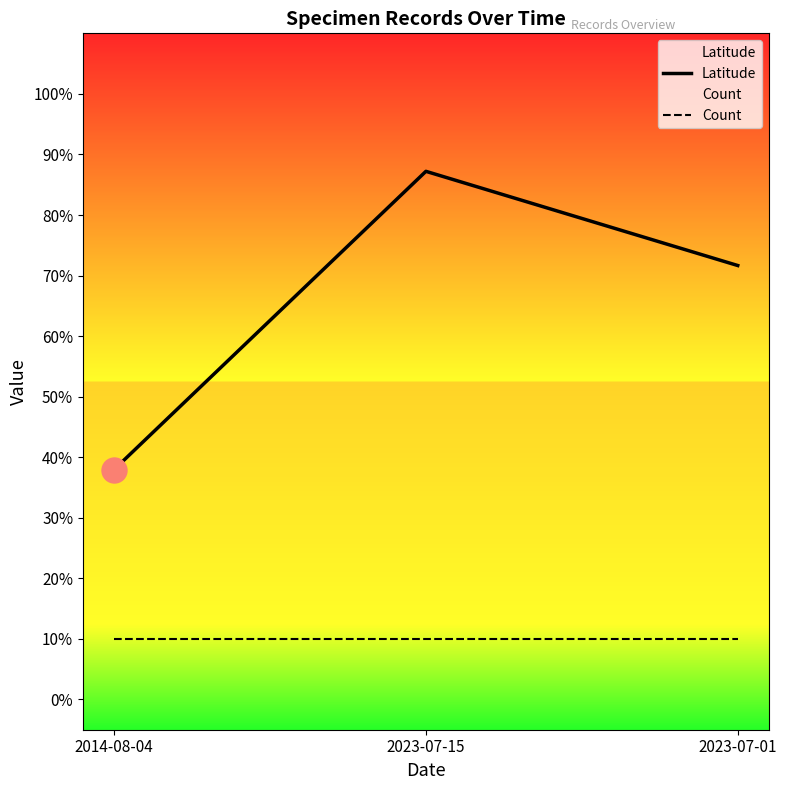

At 2014-08-04, list the series in order from largest to smallest.

Latitude, Count